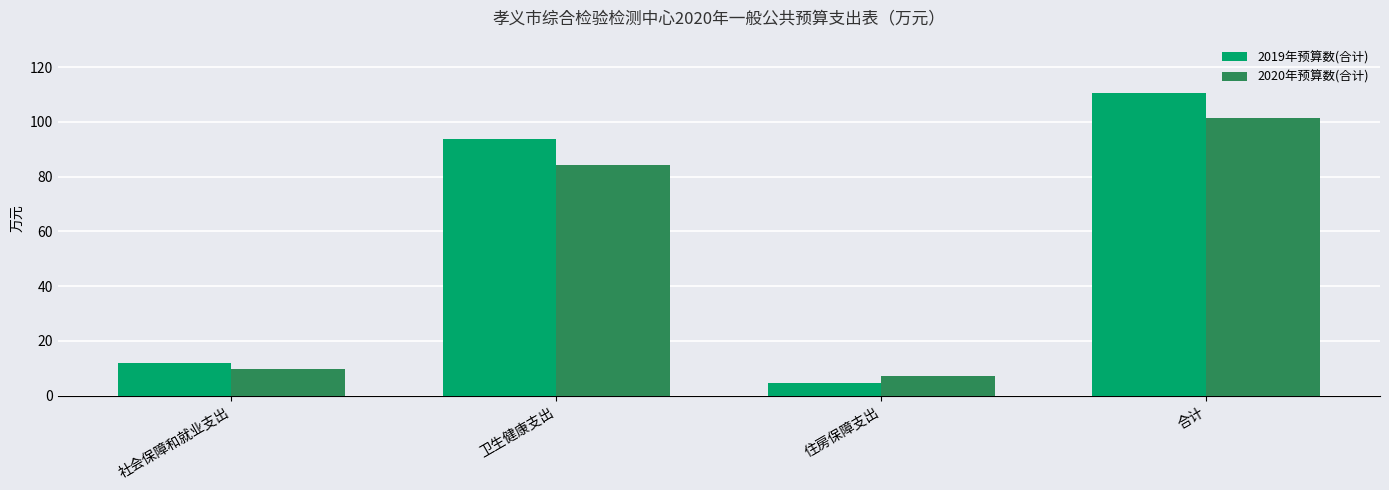

What is the highest value of the 2020年预算数(合计) series?

101.3